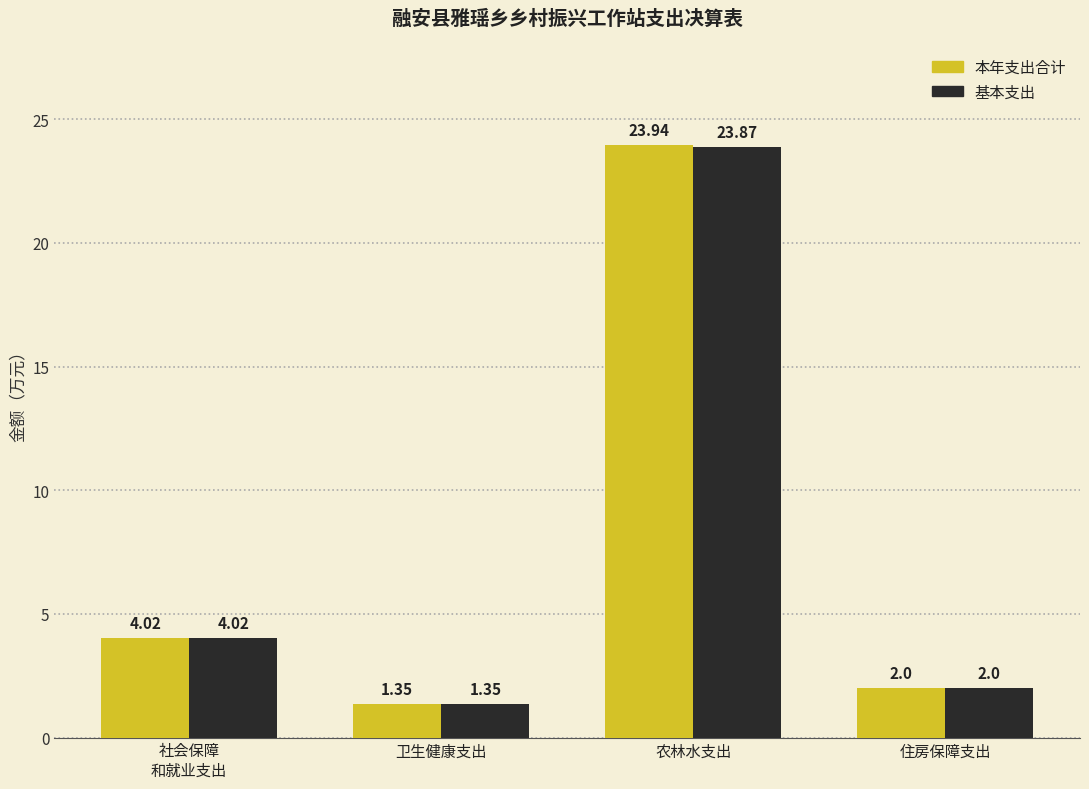

What position from the right is 农林水支出?

2